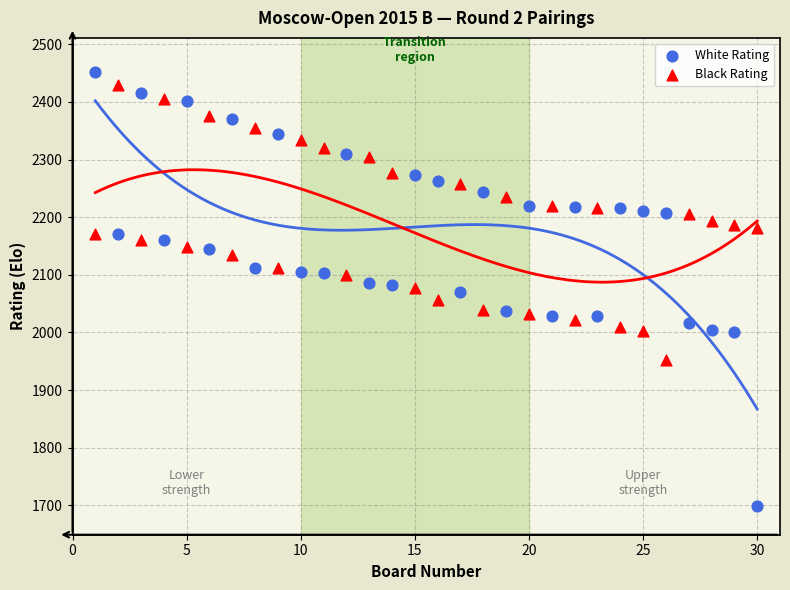

Across all data points, what is the range of Y values (max minus min)?

752